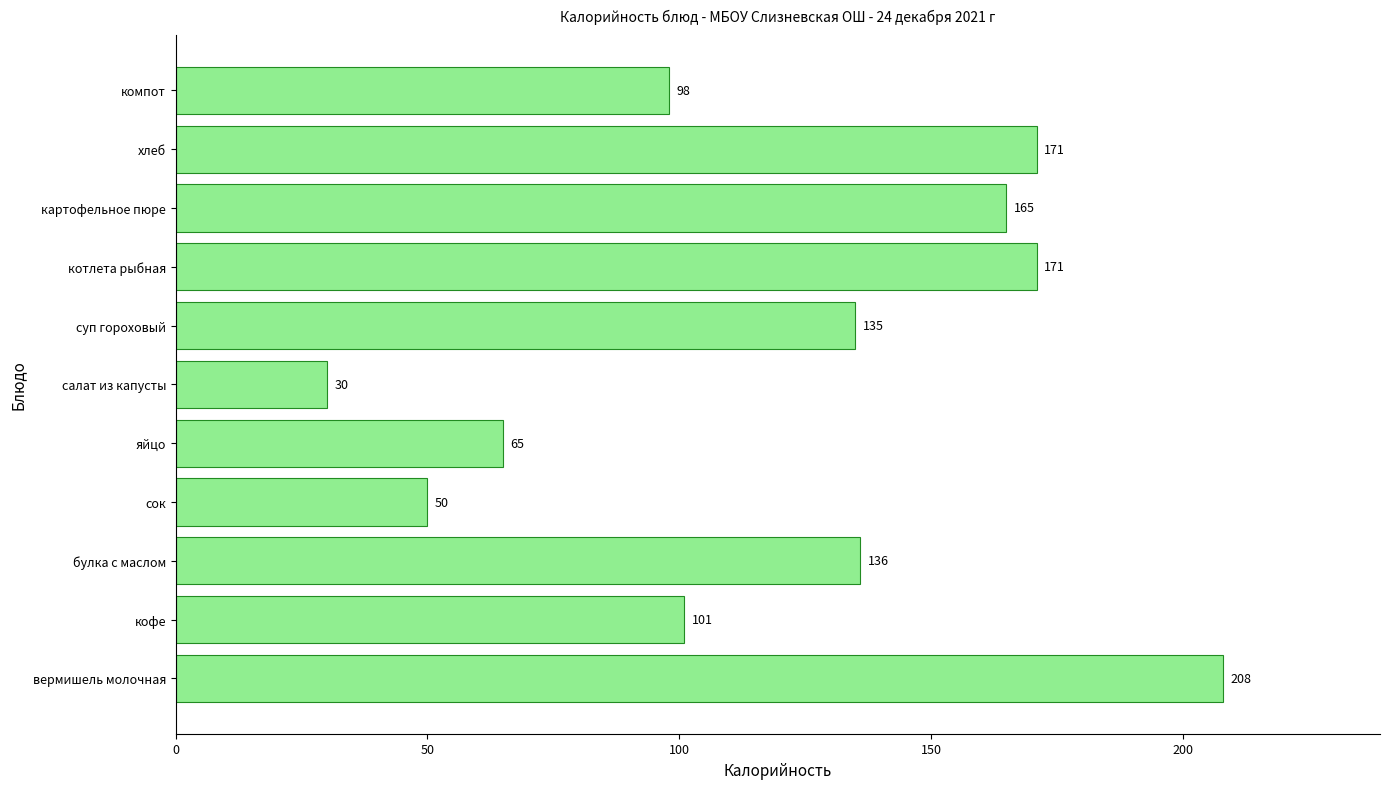

What is the difference between the maximum and second lowest values?

158